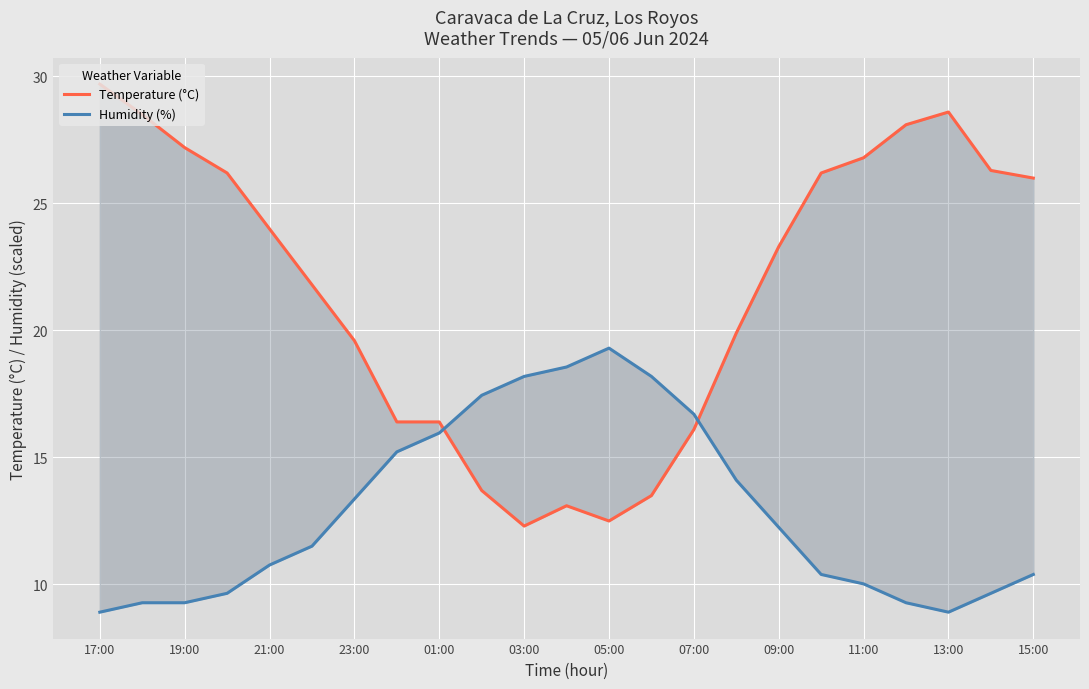

How many times do Humidity (%) and Temperature (°C) cross each other?

2